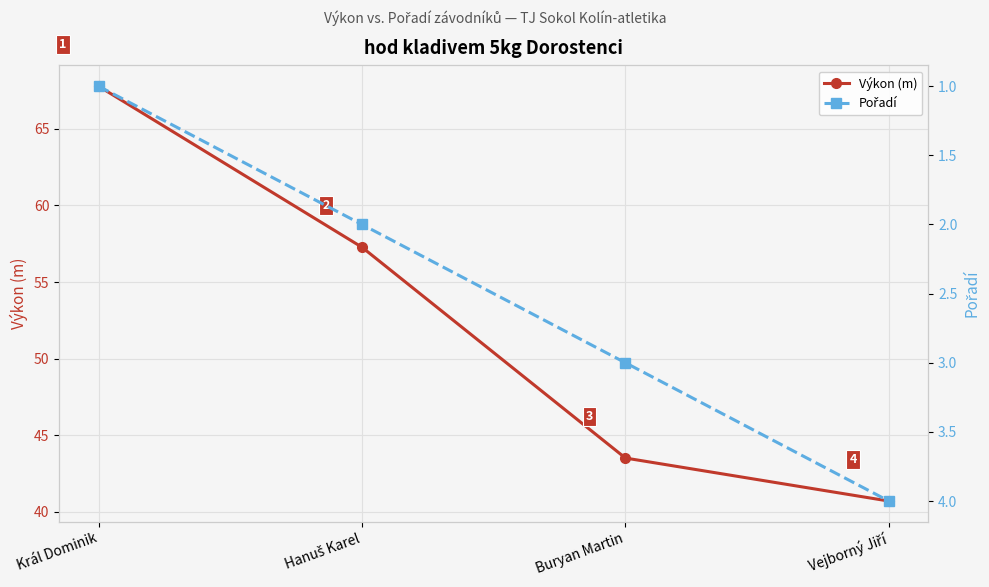

True or false: Výkon (m) and Pořadí cross at least once.

False